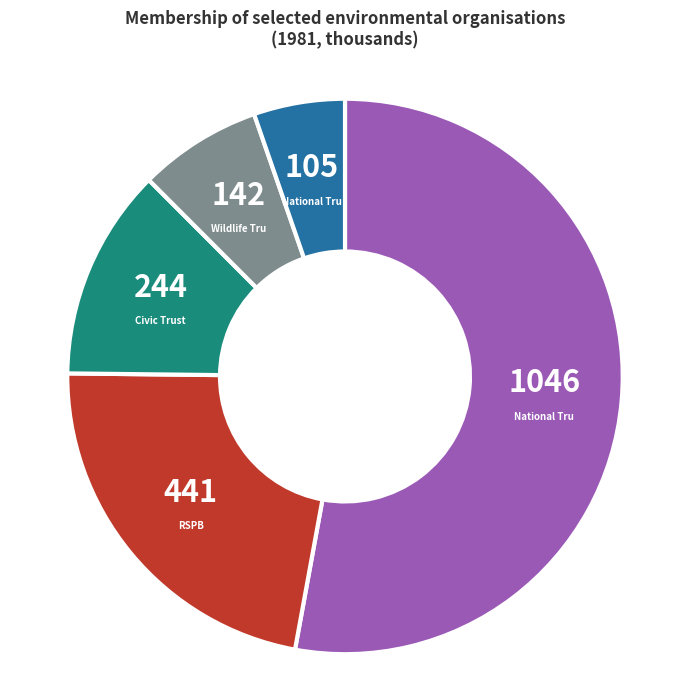

Is there any slice that represents more than half of the pie?

Yes